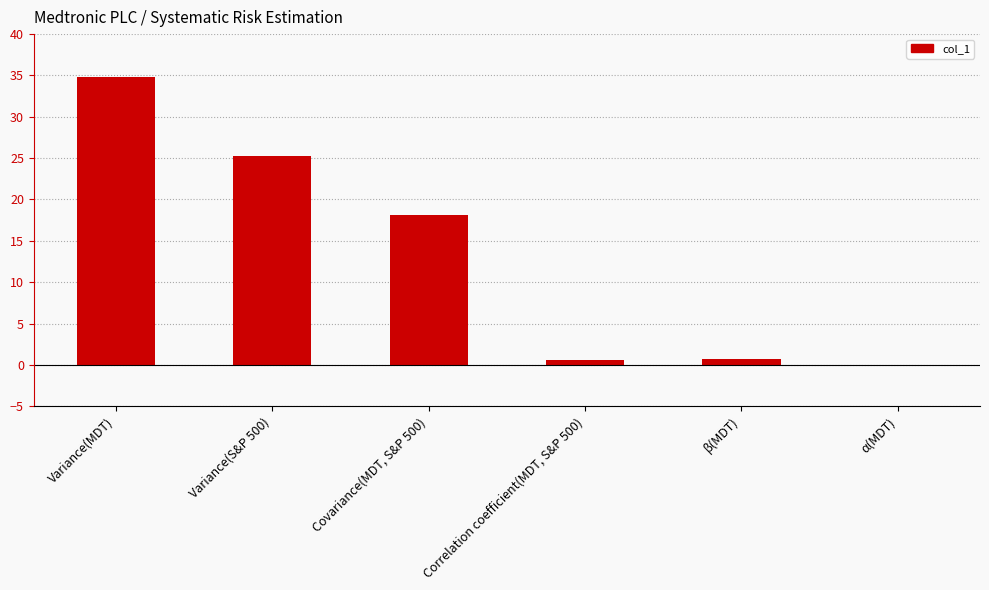

The value at Correlation coefficient(MDT, S&P 500) is 0.6. True or false?

True